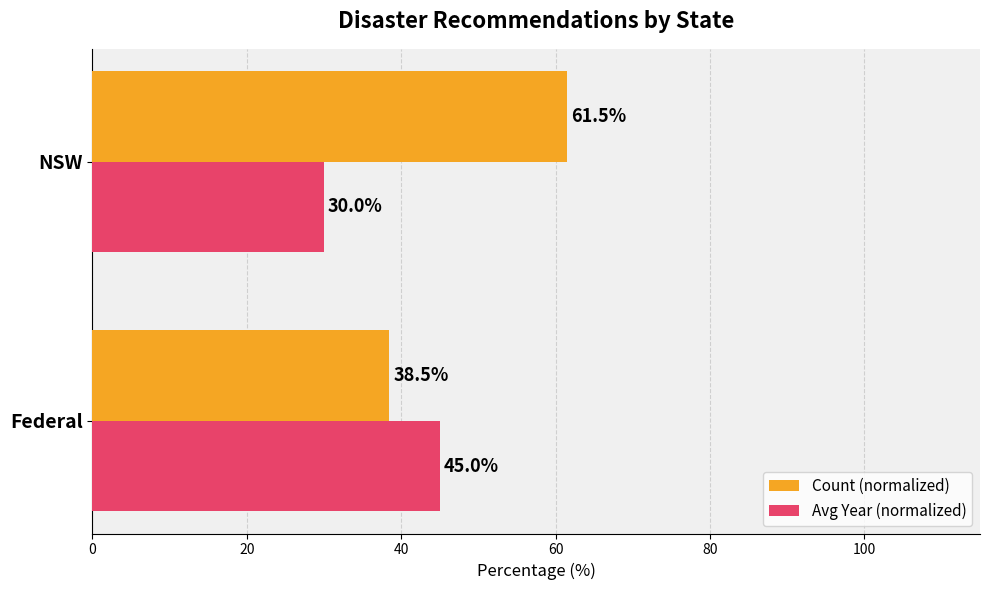

How many categories are shown in the chart?

2